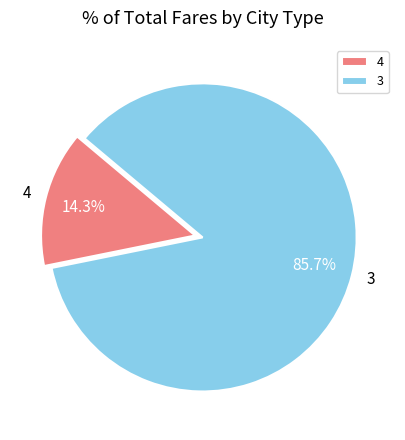

To the nearest percent, what is the difference between the largest and smallest slice percentages?

71%